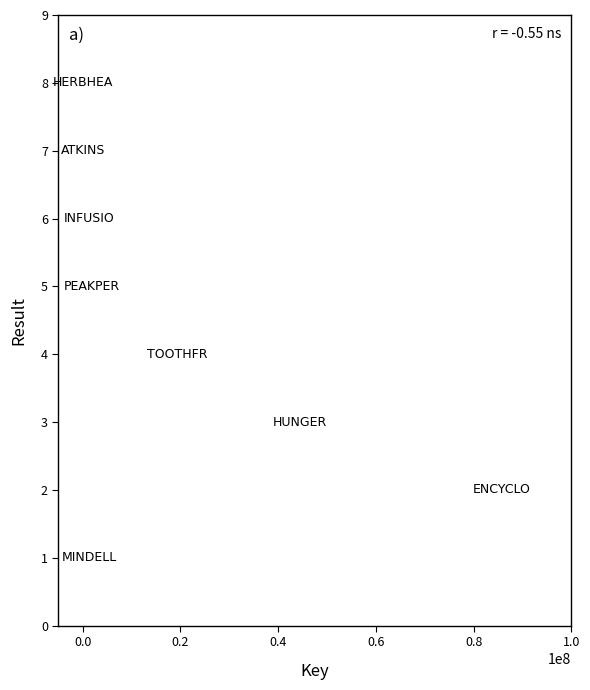

What is the range of X values (max minus min)?

85841532